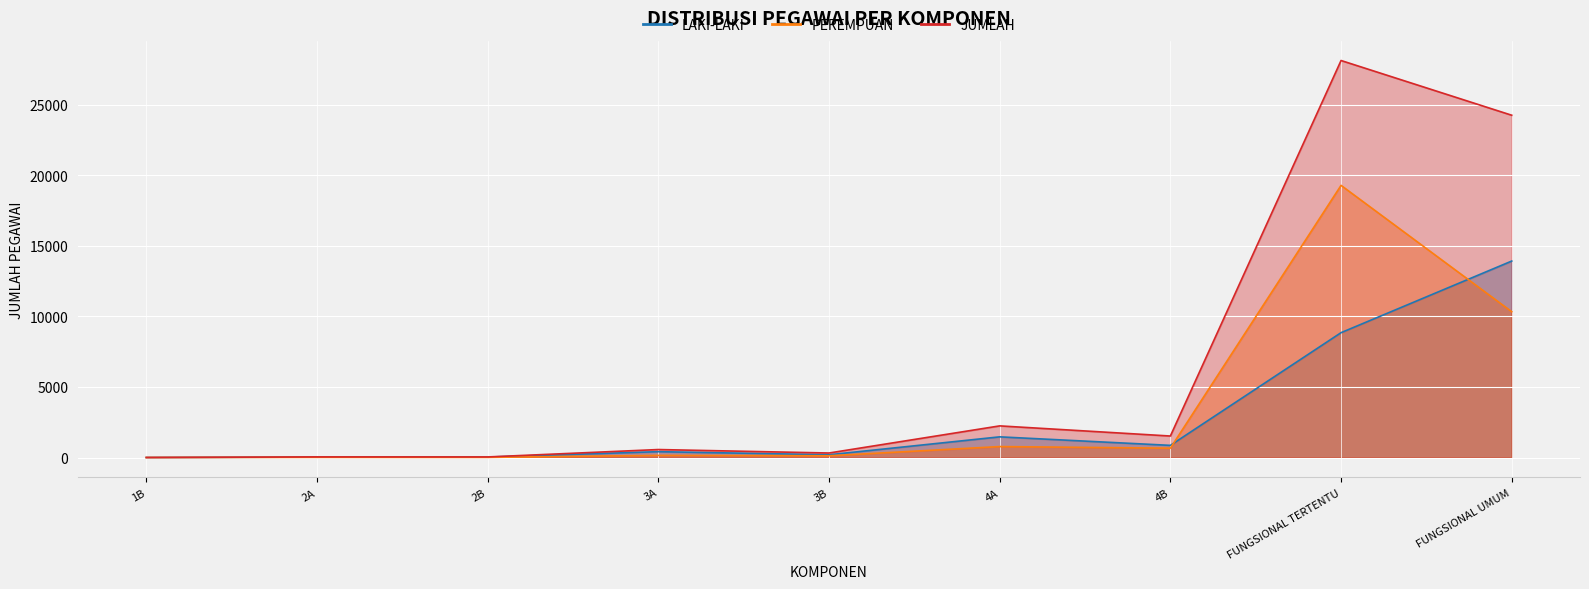

How many interior local valleys does the LAKI-LAKI series have?

2